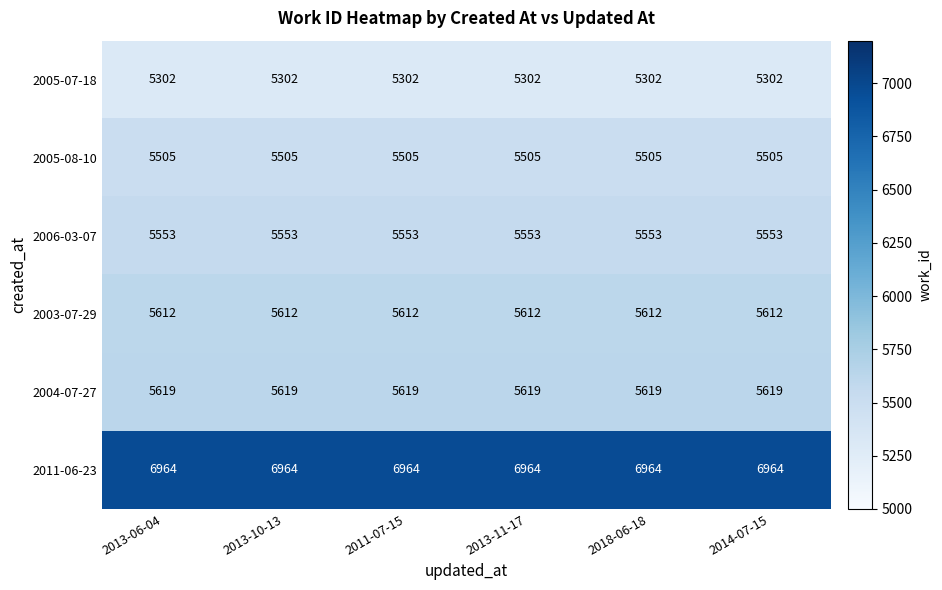

At 2013-11-17, list the series in order from largest to smallest.

2011-06-23, 2004-07-27, 2003-07-29, 2006-03-07, 2005-08-10, 2005-07-18